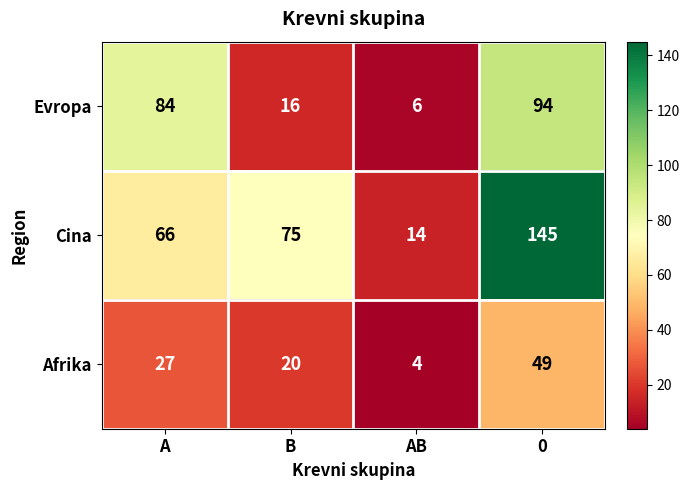

Count the number of categories in the chart.

4